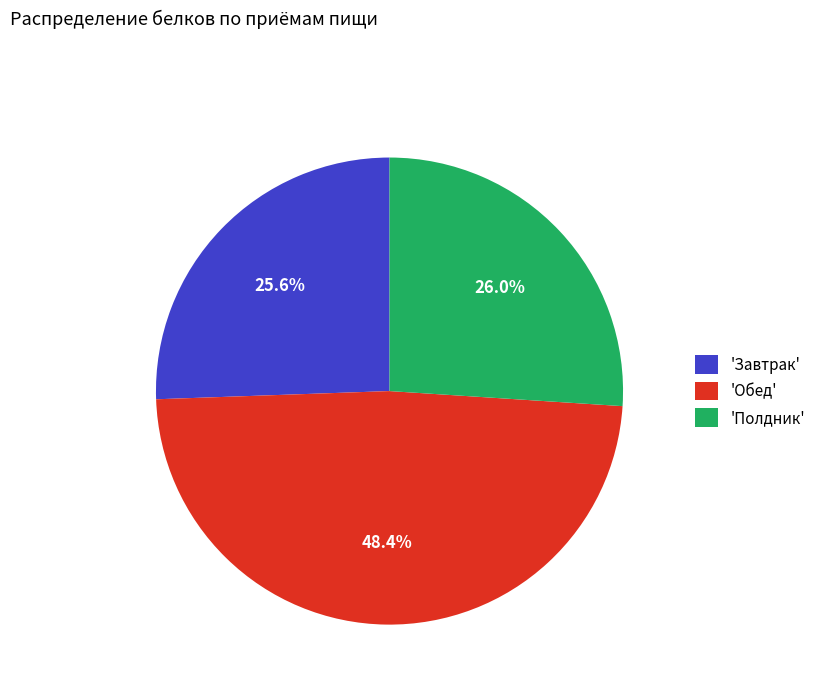

What is the total percentage of 'Обед' and 'Полдник'?

74.4%